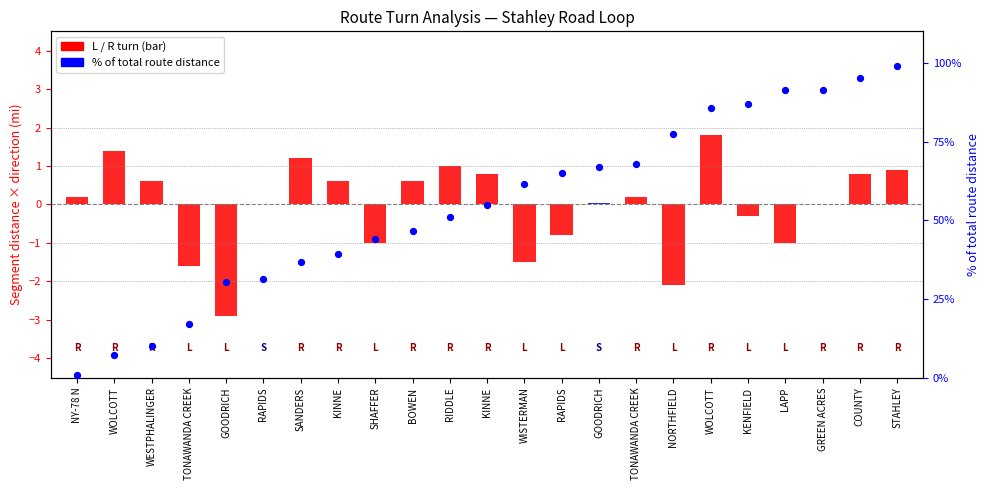

At which category is the sum across all series the highest?

STAHLEY